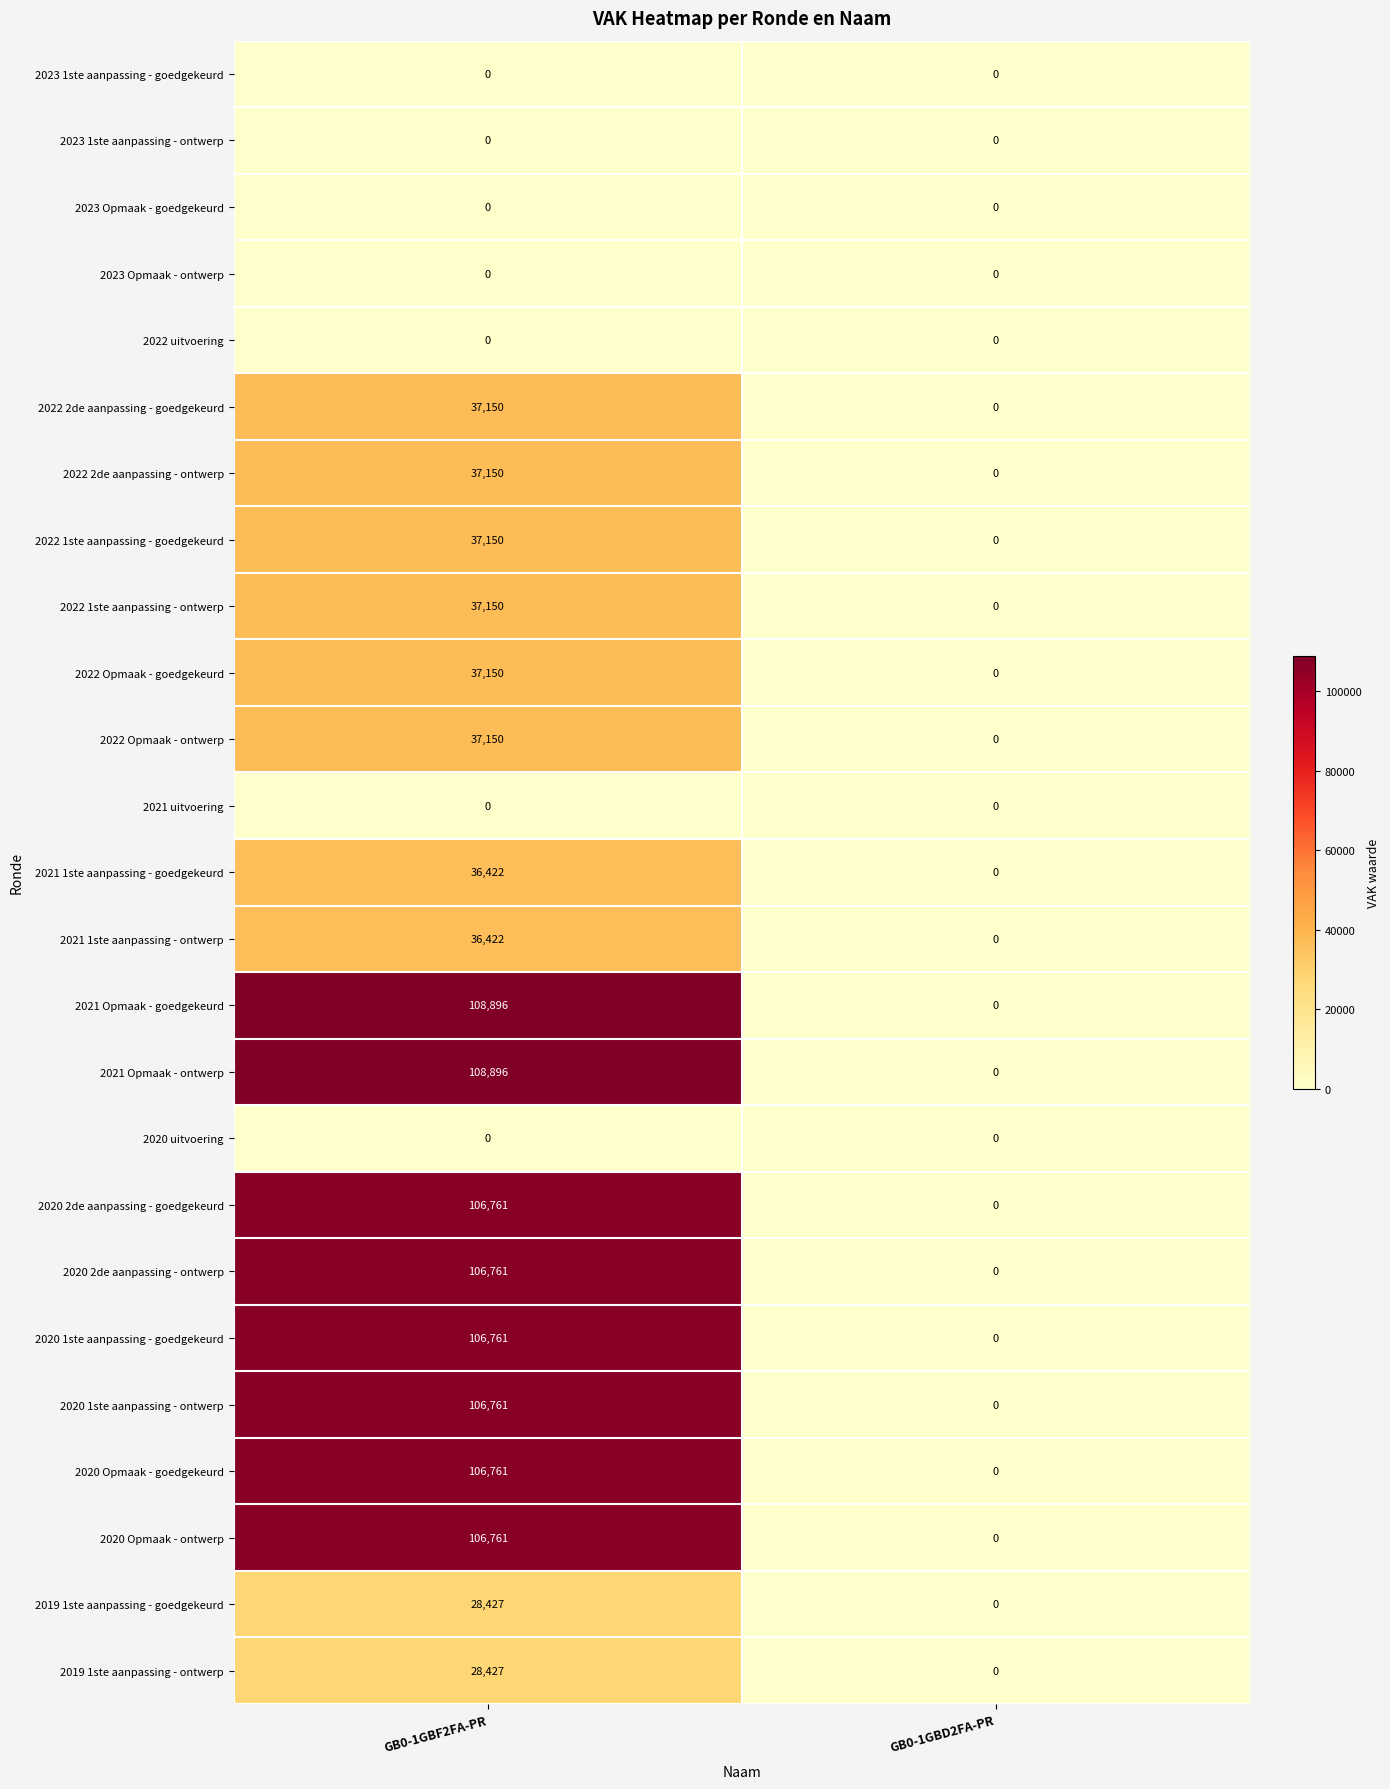

What is the difference between the highest and lowest values at GB0-1GBF2FA-PR?

108896